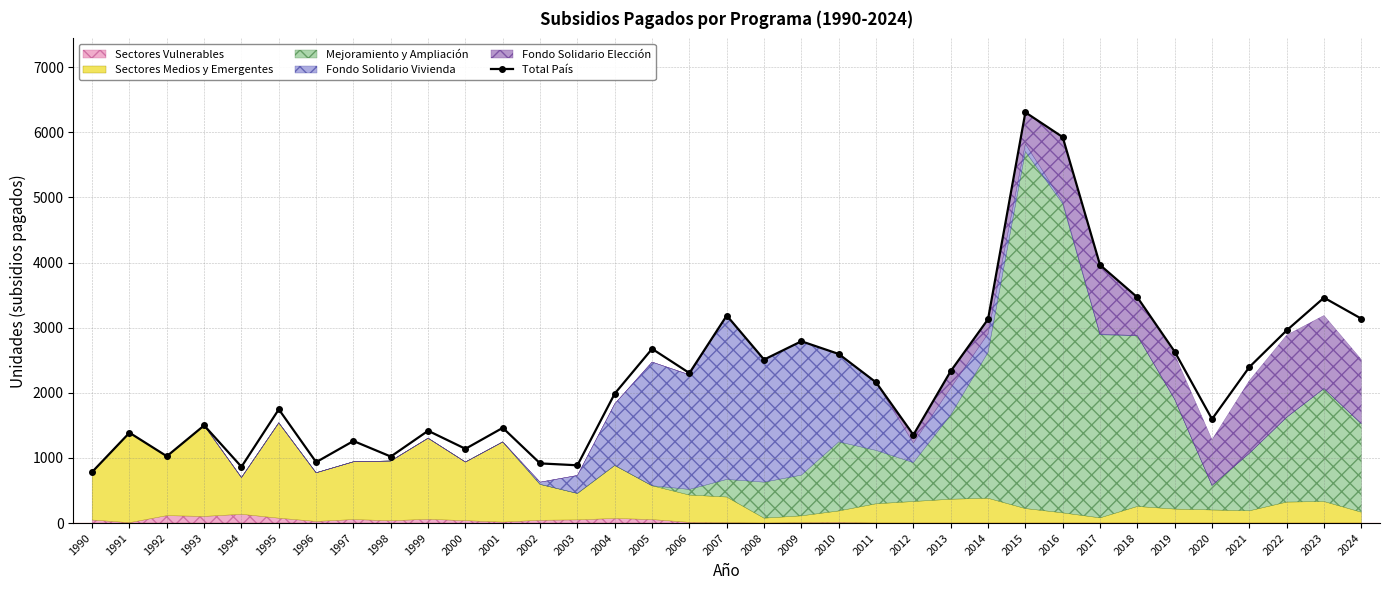

Where is the first local minimum?

1992